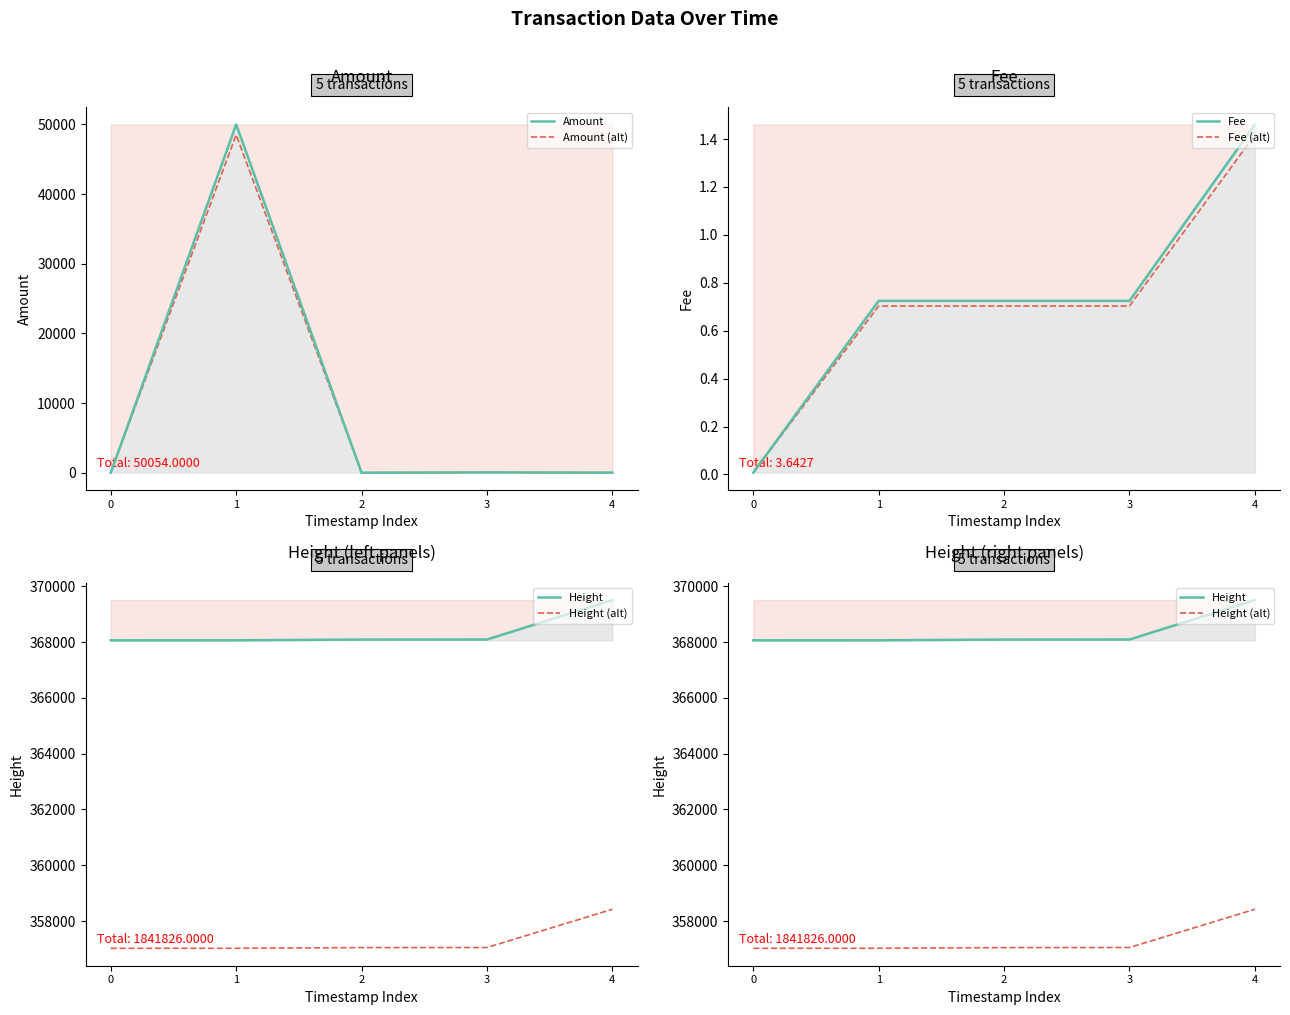

Is it true that Height equals 607437.0 at 2?

False